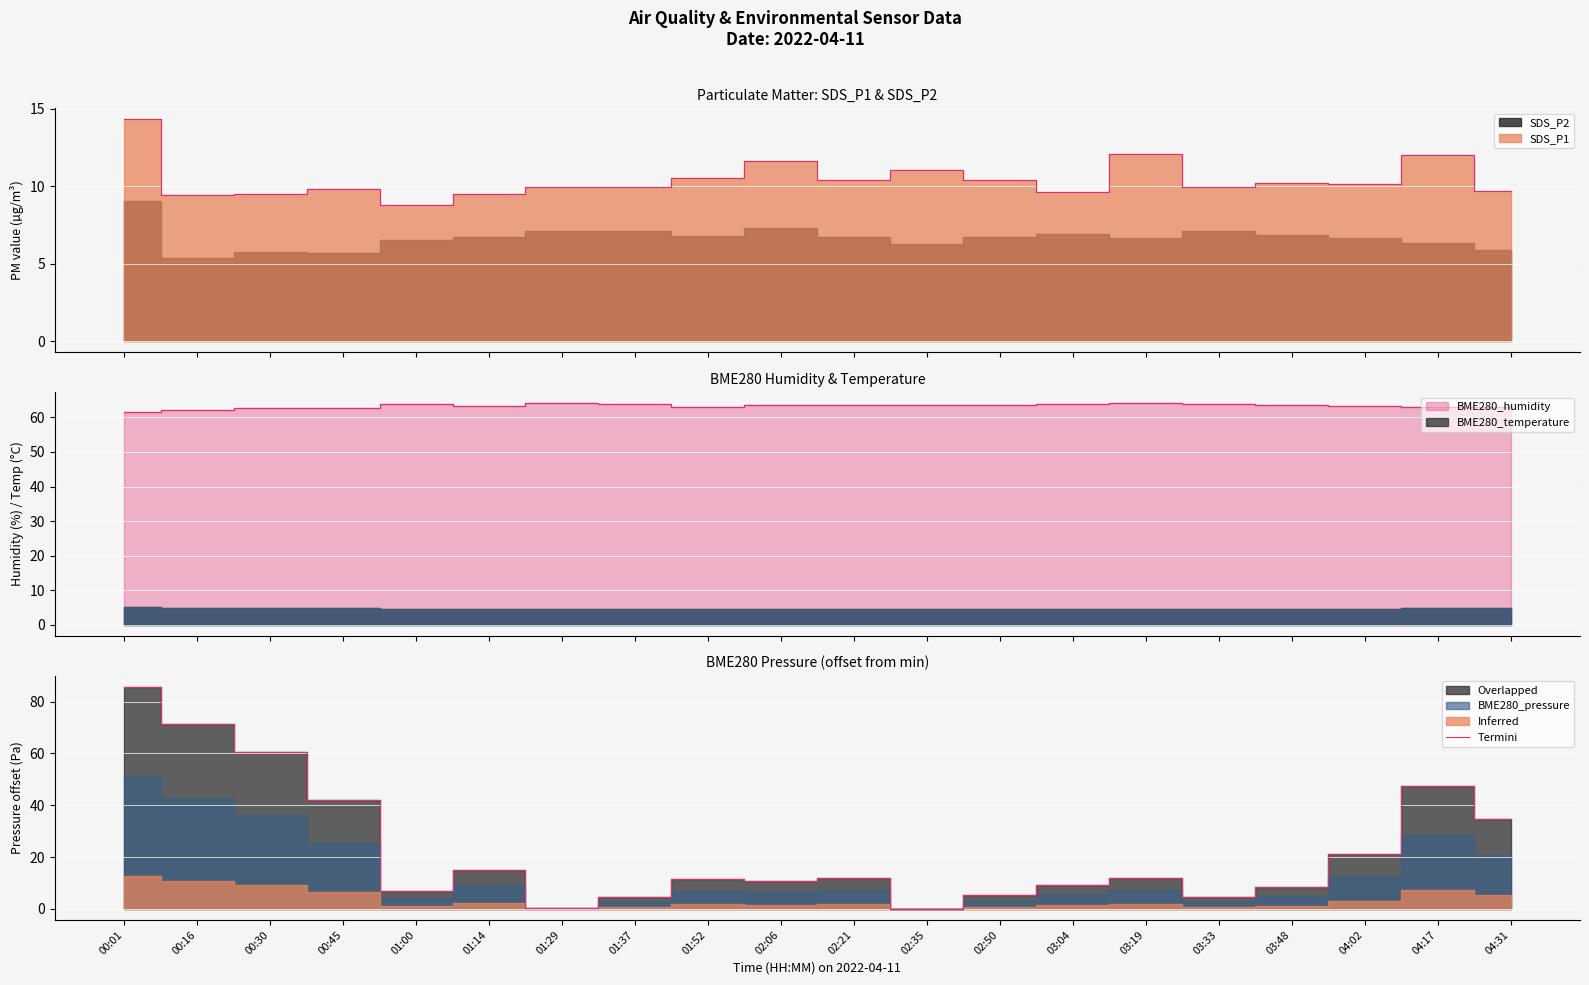

How many lines are shown in the chart?

1